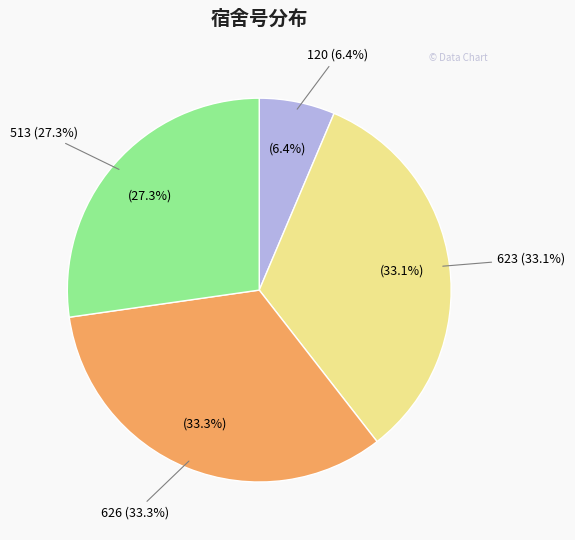

What percentage is the 120 slice, to the nearest percent?

6%